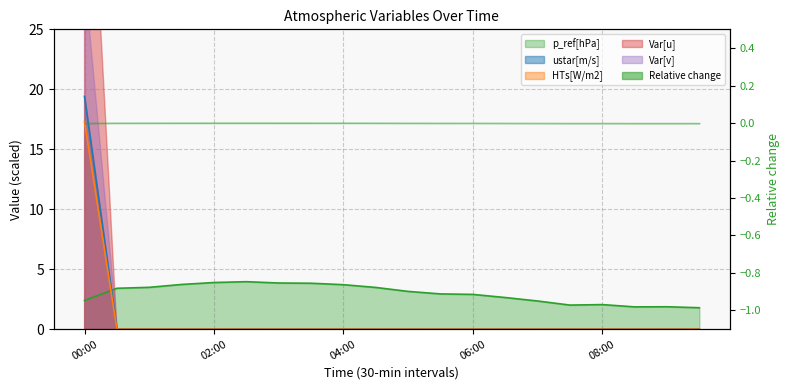

At which category is the sum across all series the highest?

00:00